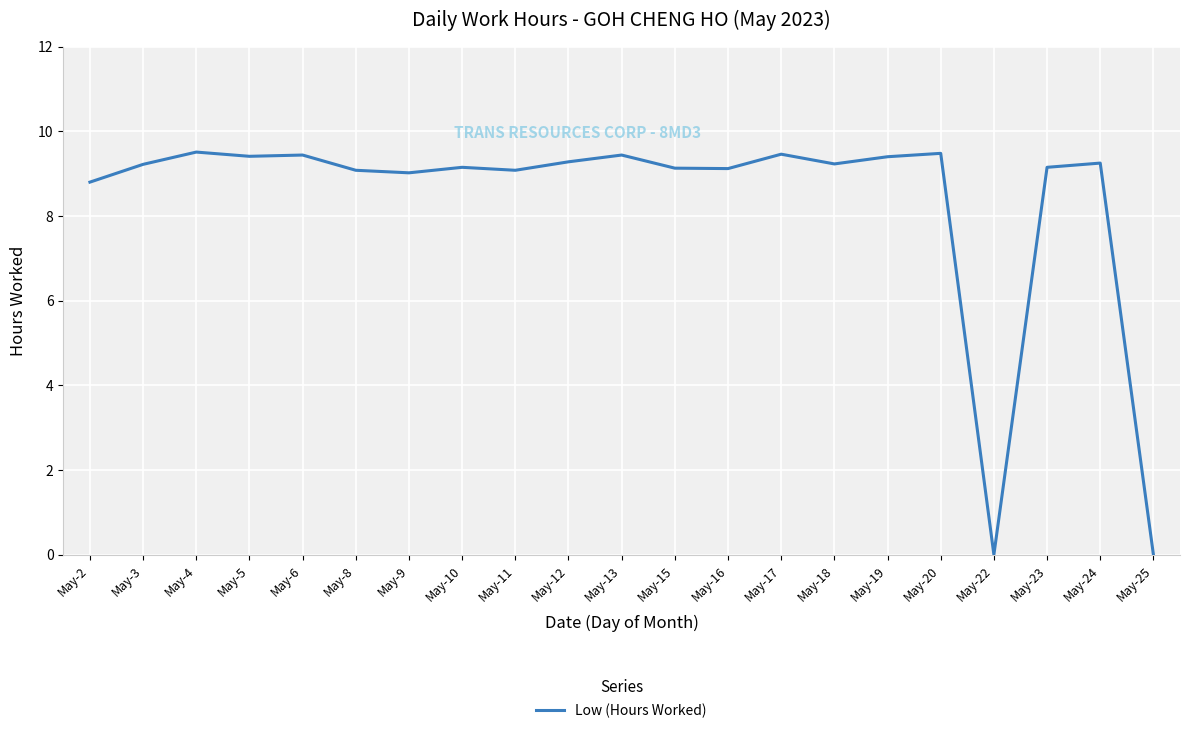

What is the average value?

8.4